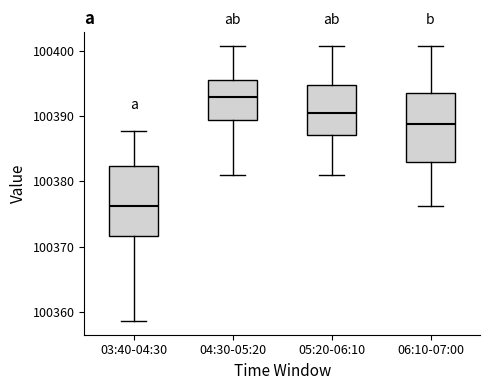

Reading left to right, transcribe this box plot: for each box, give where its median line is, the range the box spans, and where its two whiskers end, as read against the y-axis. The values are not printed on the chart, so give them approximately, as read against the axis.

03:40-04:30: median 100376, box 100372 to 100382, whiskers 100359 to 100388
04:30-05:20: median 100393, box 100389 to 100396, whiskers 100381 to 100401
05:20-06:10: median 100391, box 100387 to 100395, whiskers 100381 to 100401
06:10-07:00: median 100389, box 100383 to 100393, whiskers 100376 to 100401